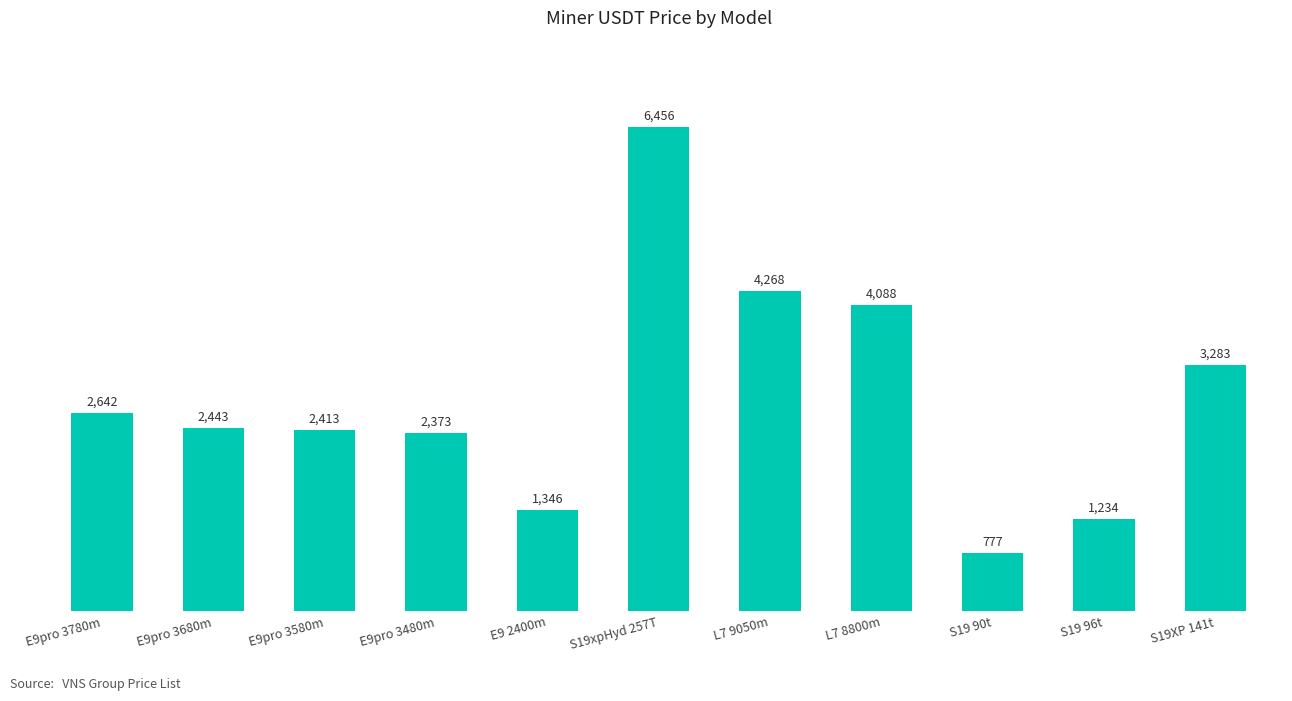

How many categories are shown in the chart?

11